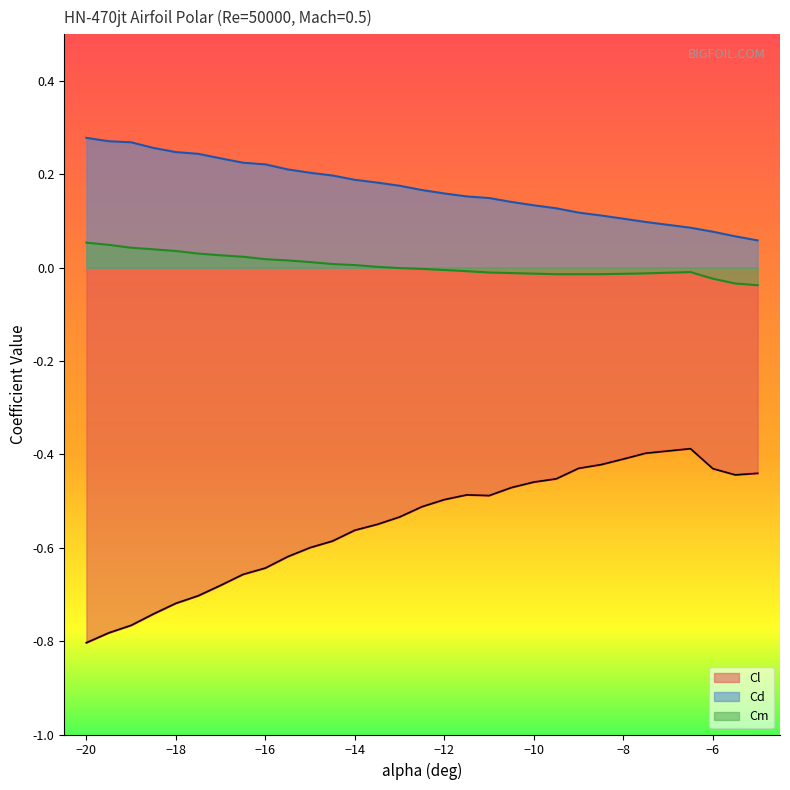

Rank the categories by Cd value from lowest to highest.

-5, -5.5, -6, -6.5, -7.5, -8, -8.5, -9, -9.5, -10, -10.5, -11, -11.5, -12, -12.5, -13, -13.5, -14, -14.5, -15, -15.5, -16, -16.5, -17, -17.5, -18, -18.5, -19, -19.5, -20